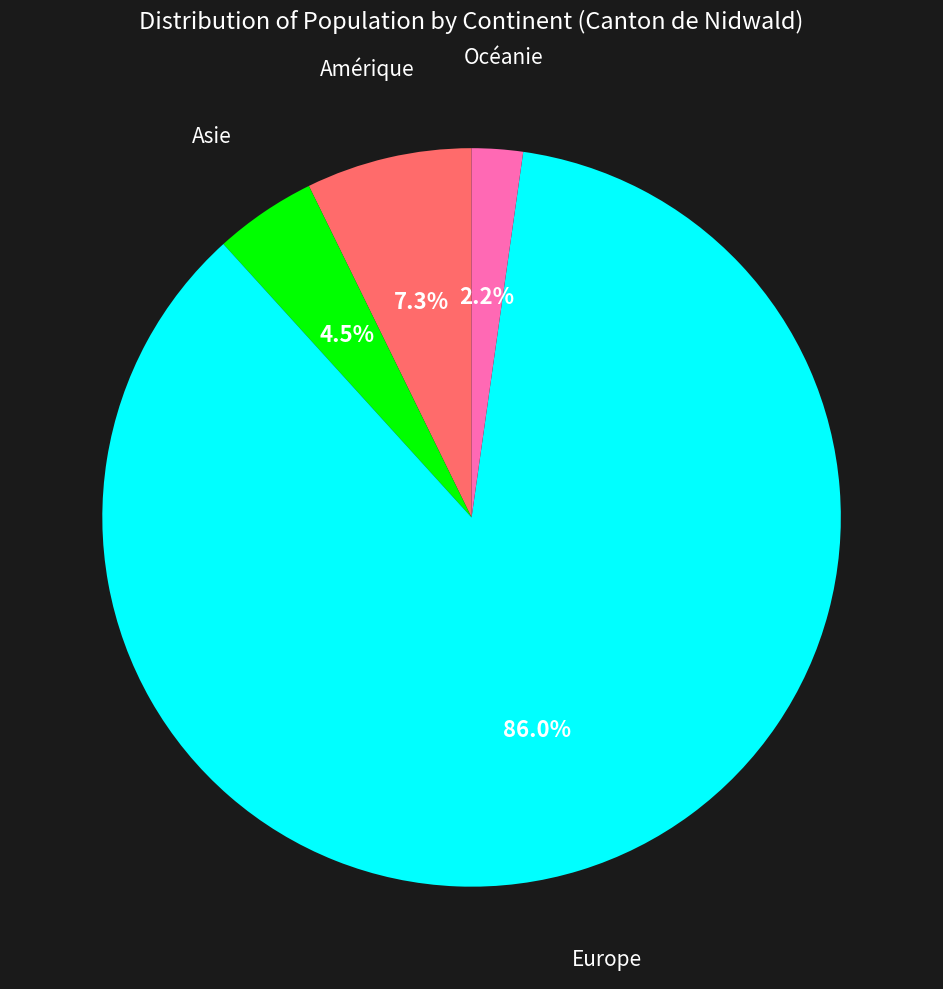

How many segments does this pie chart have?

4